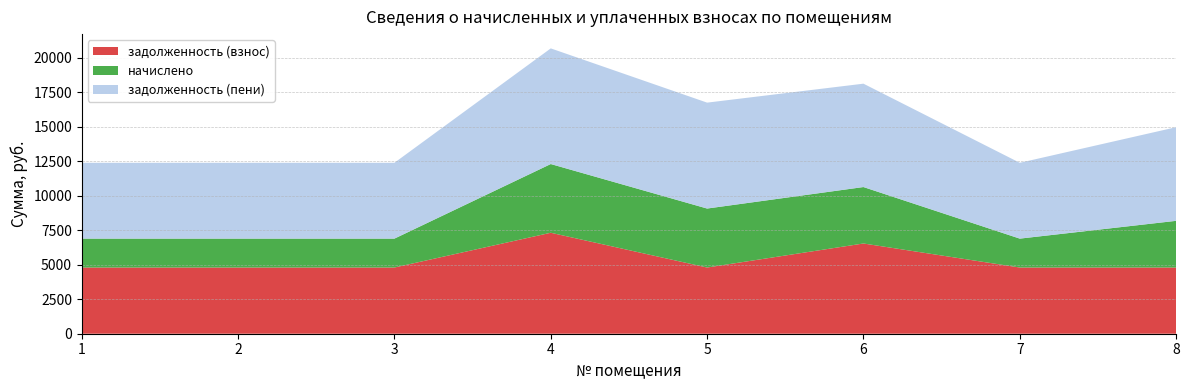

Reading left to right, list all the values displayed in this chart.

задолженность (взнос): 1=4797.6	2=4797.6	3=4797.6	4=7316.9	5=4797.6	6=6539.7	7=4797.6	8=4797.6
начислено: 1=2094.3	2=2094.3	3=2094.3	4=4980.3	5=4274.1	6=4089.9	7=2094.3	8=3383.8
задолженность (пени): 1=5495.7	2=5495.7	3=5495.7	4=8381.6	5=7675.5	6=7491.3	7=5495.7	8=6785.1